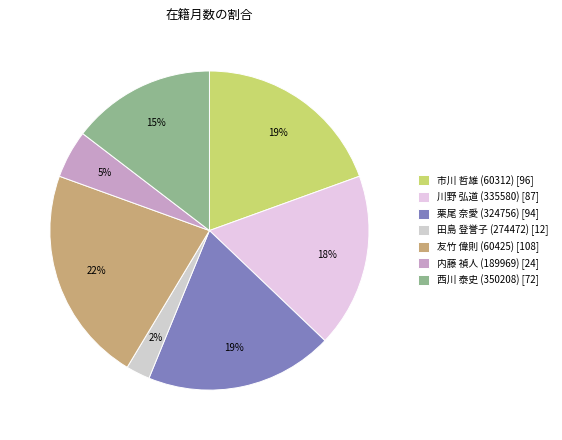

How many segments does this pie chart have?

7